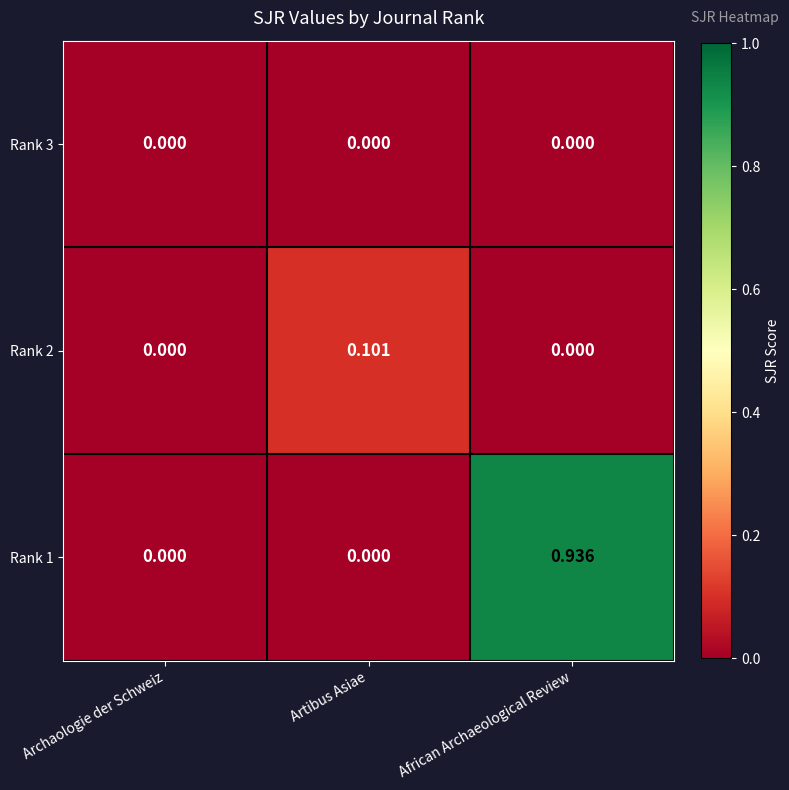

How many values in Rank 2 are above zero?

1